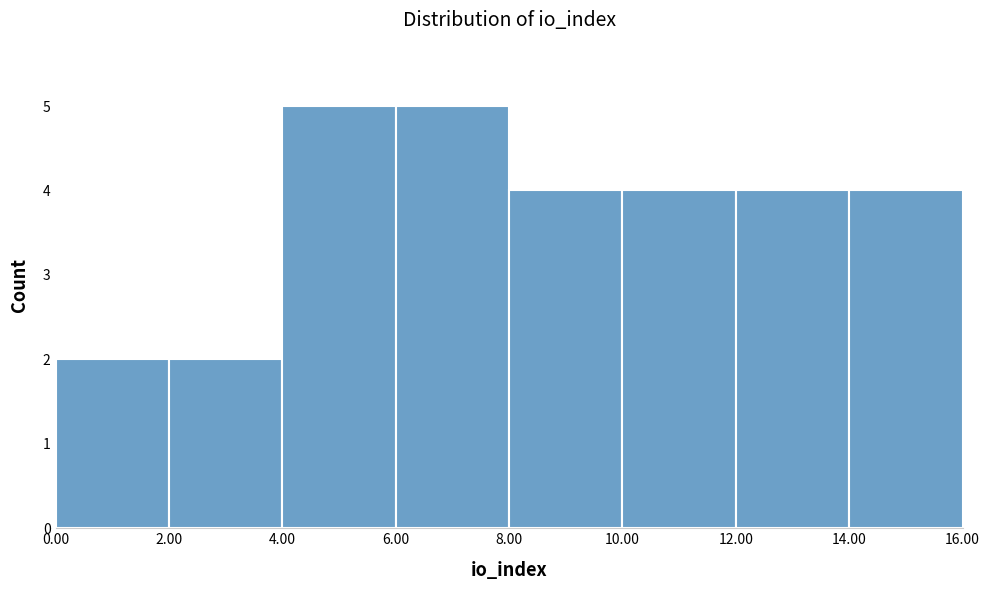

What is the height of the bar covering 8.00 to 10.00 on the x-axis? The values are not printed on the chart, so give them approximately, as read against the axis.

4